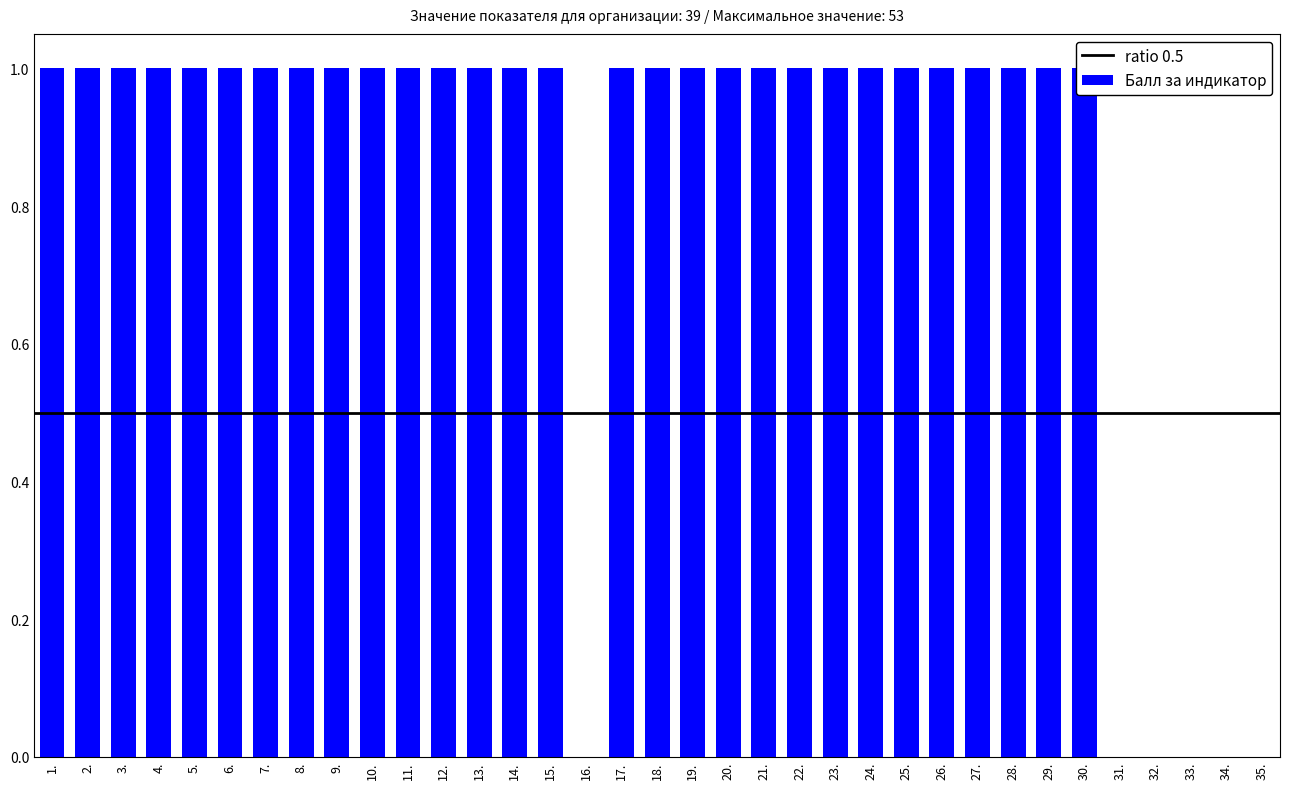

What is the change in value from 19. to 31.?

-1